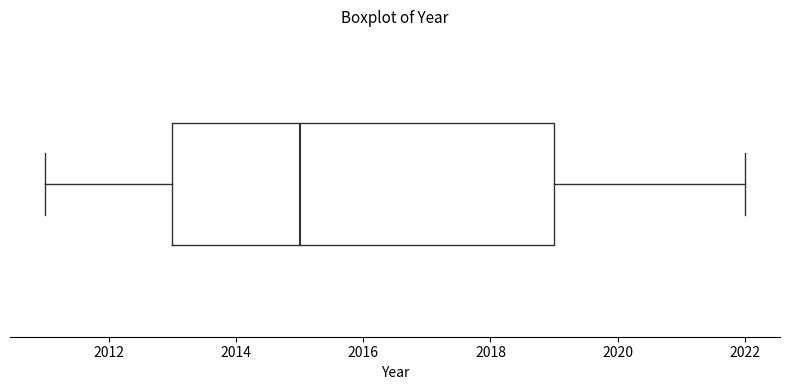

Where does the right whisker of the box end on the x-axis? The values are not printed on the chart, so give them approximately, as read against the axis.

2022